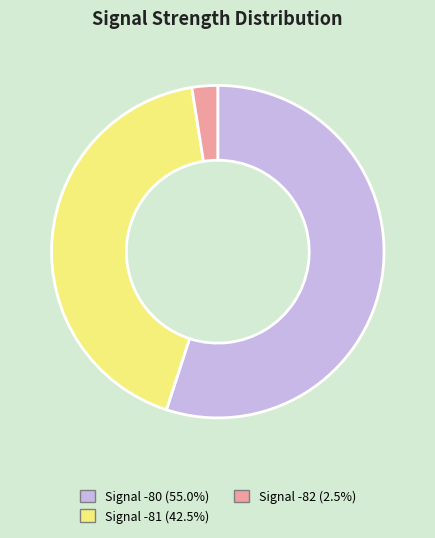

How many slices are in this pie chart?

3